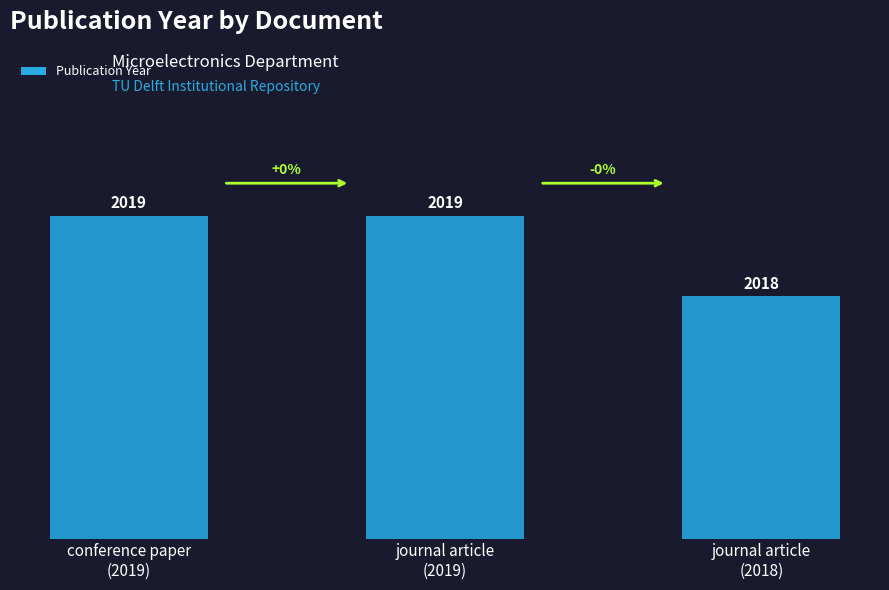

What is the maximum value shown in the chart?

2019